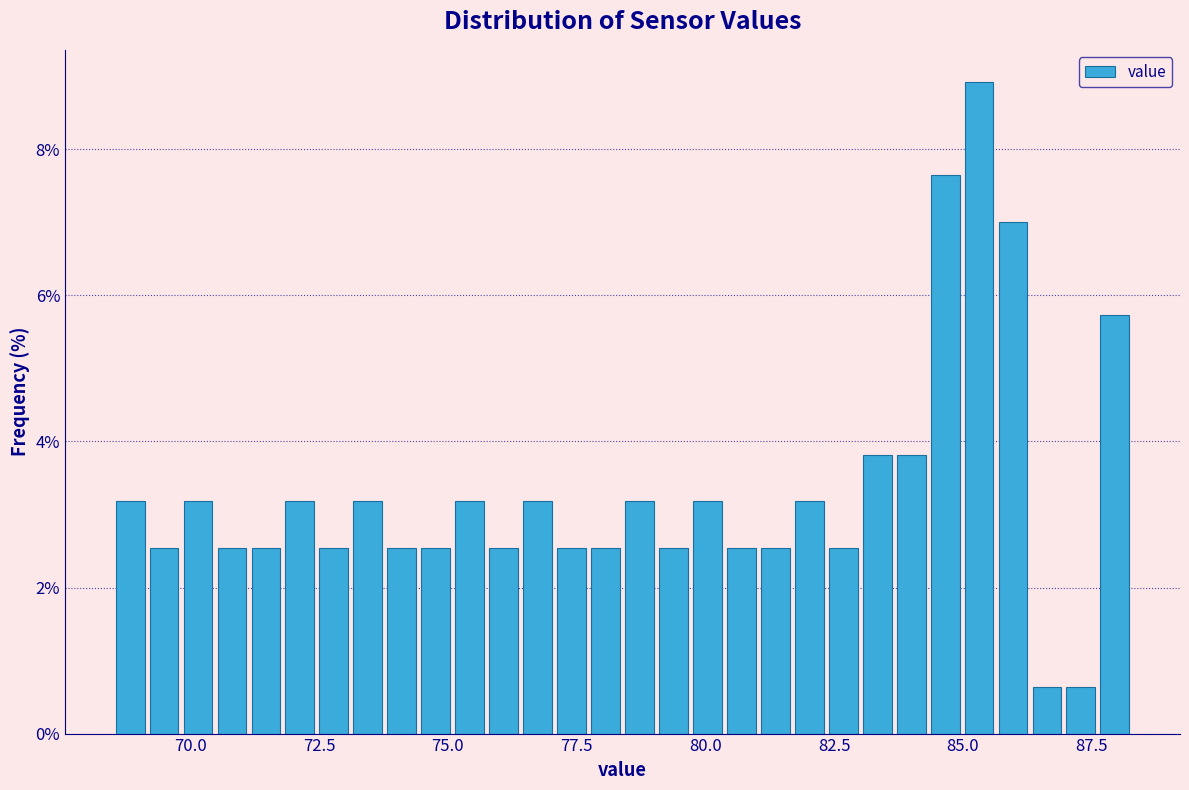

Read against the x-axis, roughly where is the centre of the tallest bar?

85.5